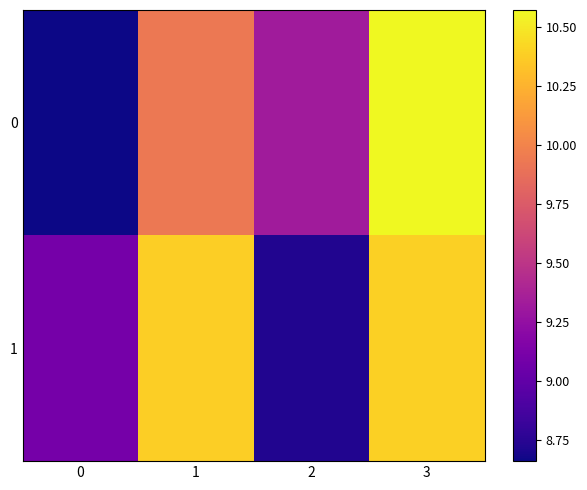

Which series has the largest range (max minus min)?

row_0